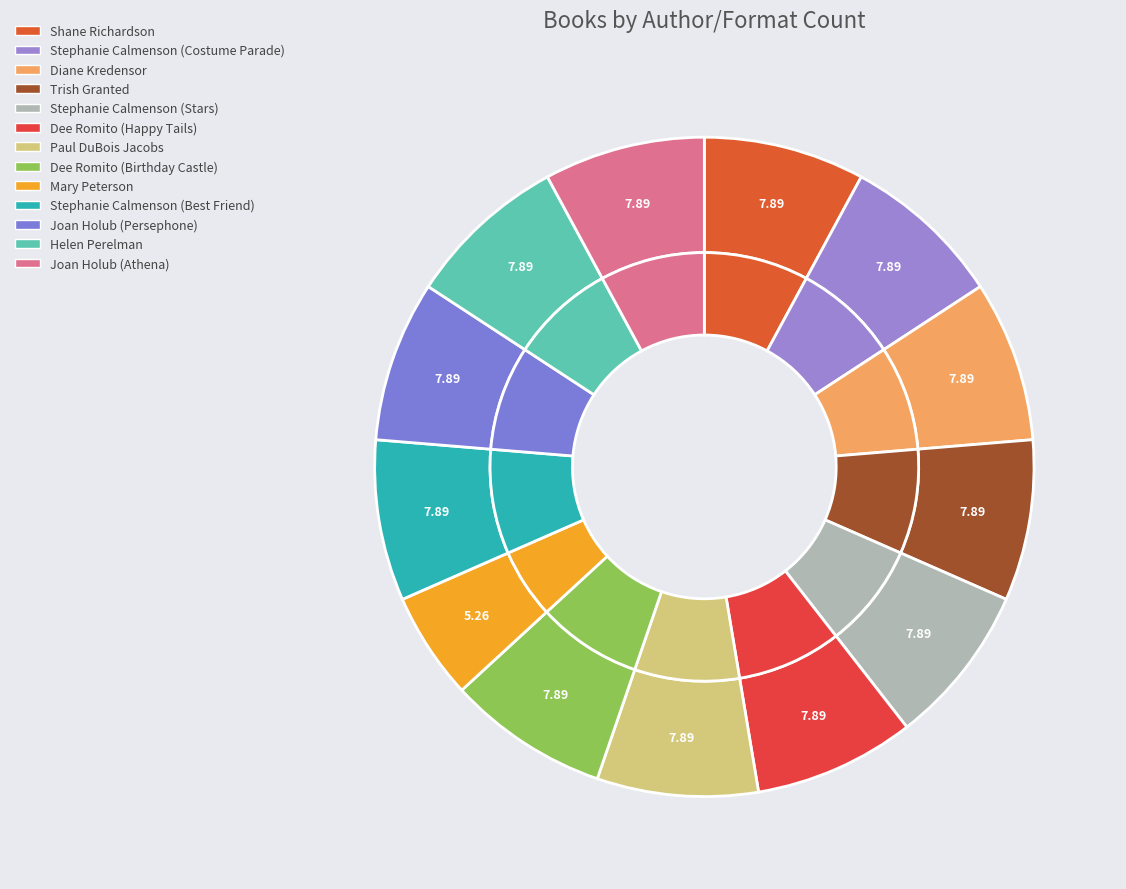

To the nearest percent, what portion does Helen Perelman represent?

8%